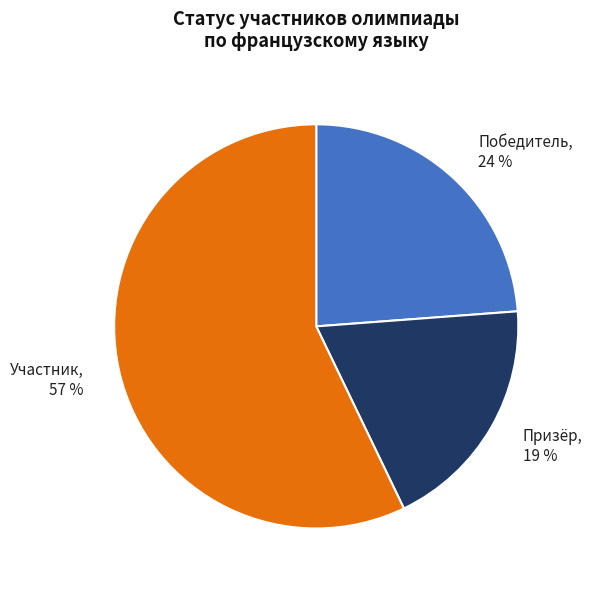

To the nearest percent, what is the difference between the Призёр and Участник slice percentages?

38%